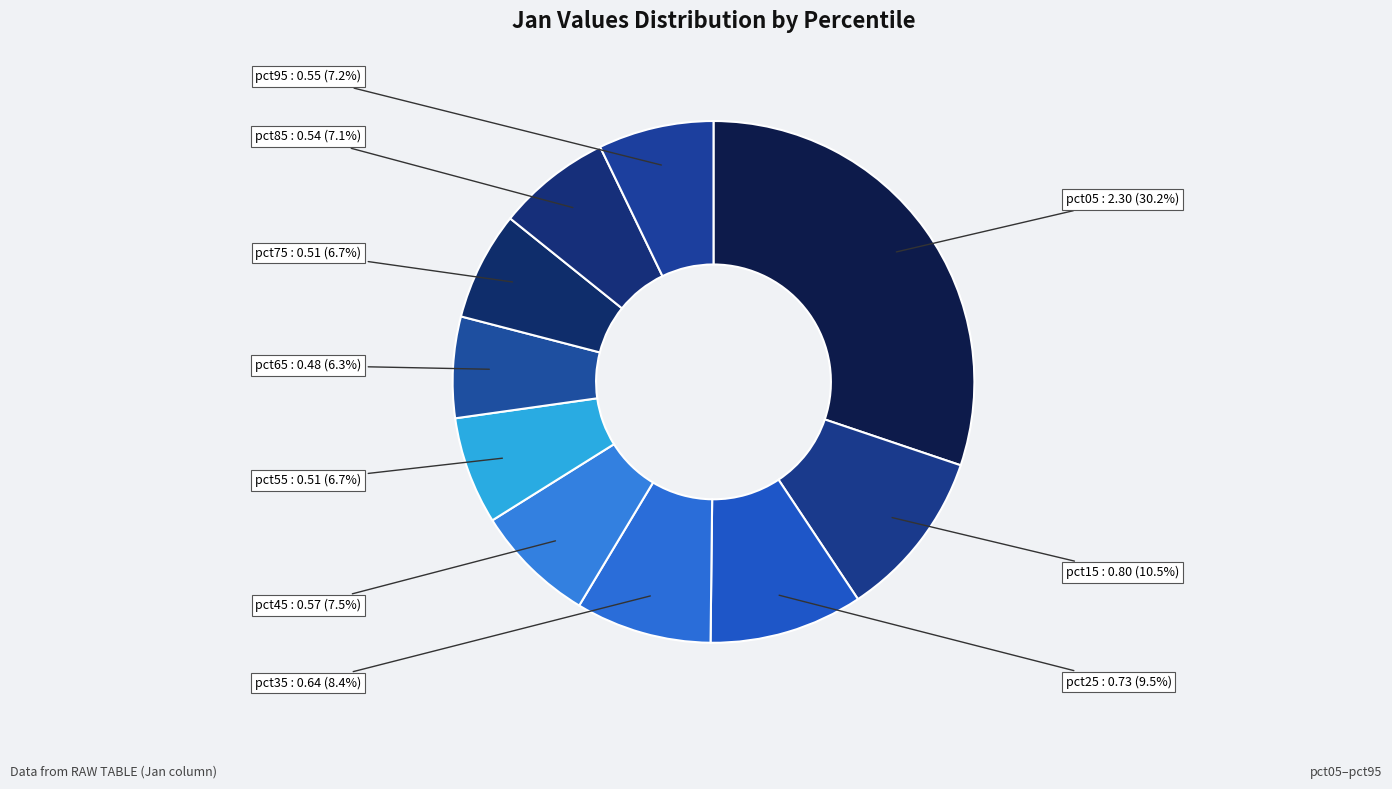

Rank the categories by value from lowest to highest.

pct65, pct55, pct75, pct85, pct95, pct45, pct35, pct25, pct15, pct05